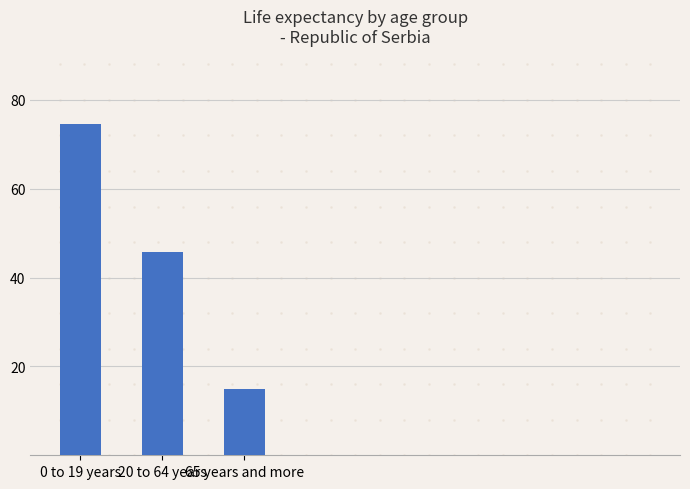

What position from the left is 65 years and more?

3